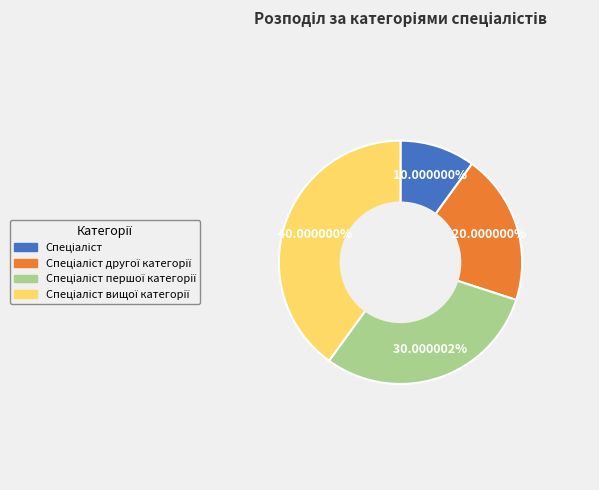

Is there a majority slice in this chart?

No